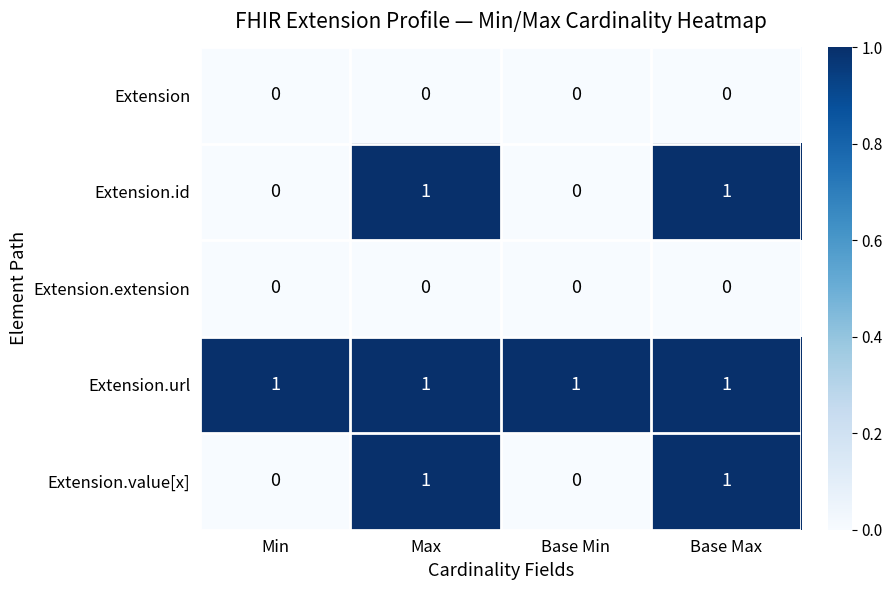

How many categories are shown in the chart?

4